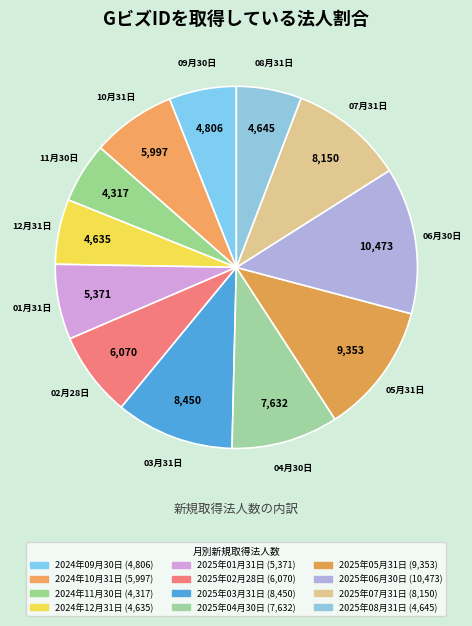

The 2024年09月30日 slice represents 6% of the pie. True or false?

True